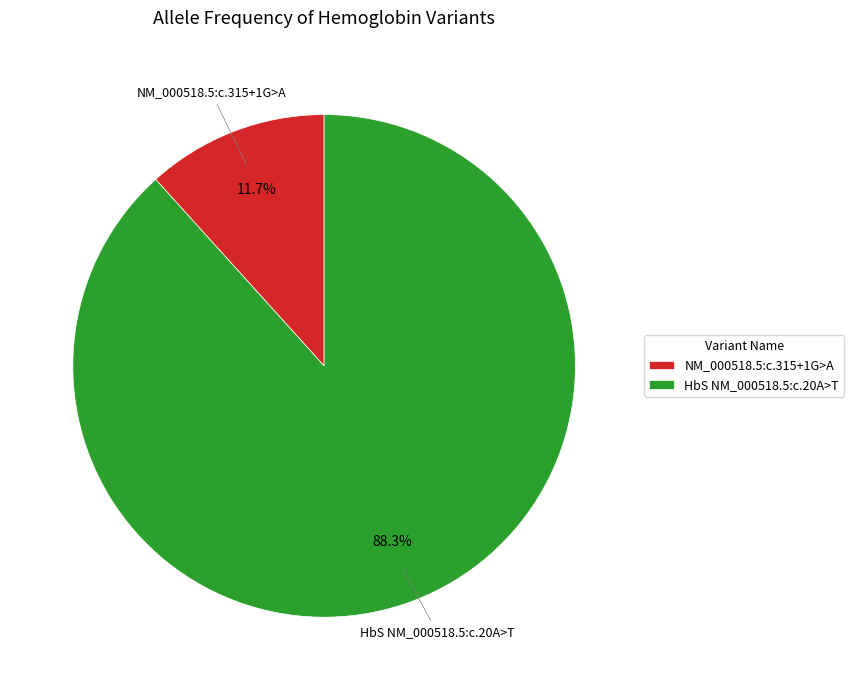

What is the total percentage of NM_000518.5:c.315+1G>A and HbS NM_000518.5:c.20A>T?

100.0%